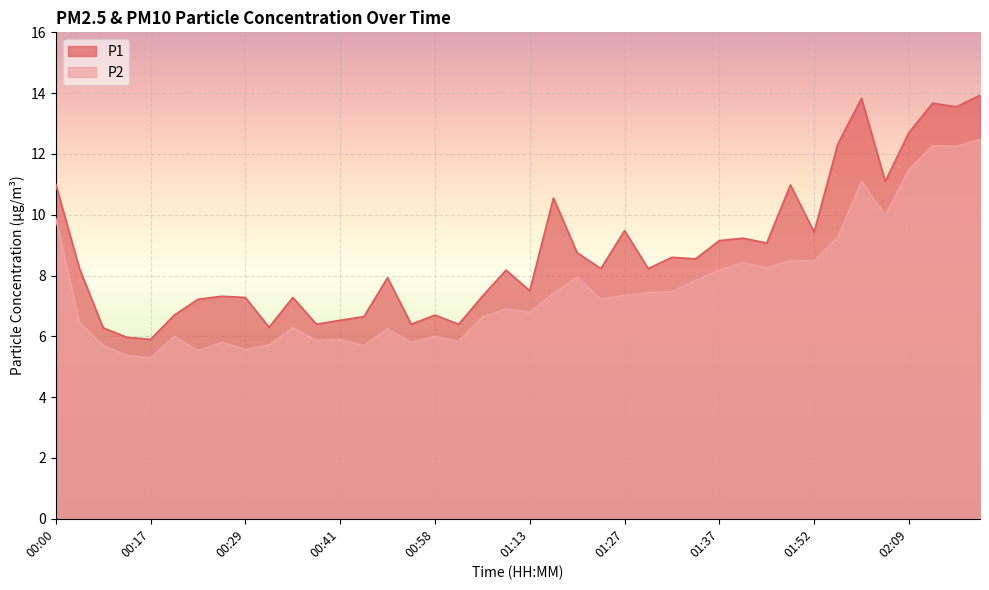

The P2 series shows 7.3 at 01:27. True or false?

True